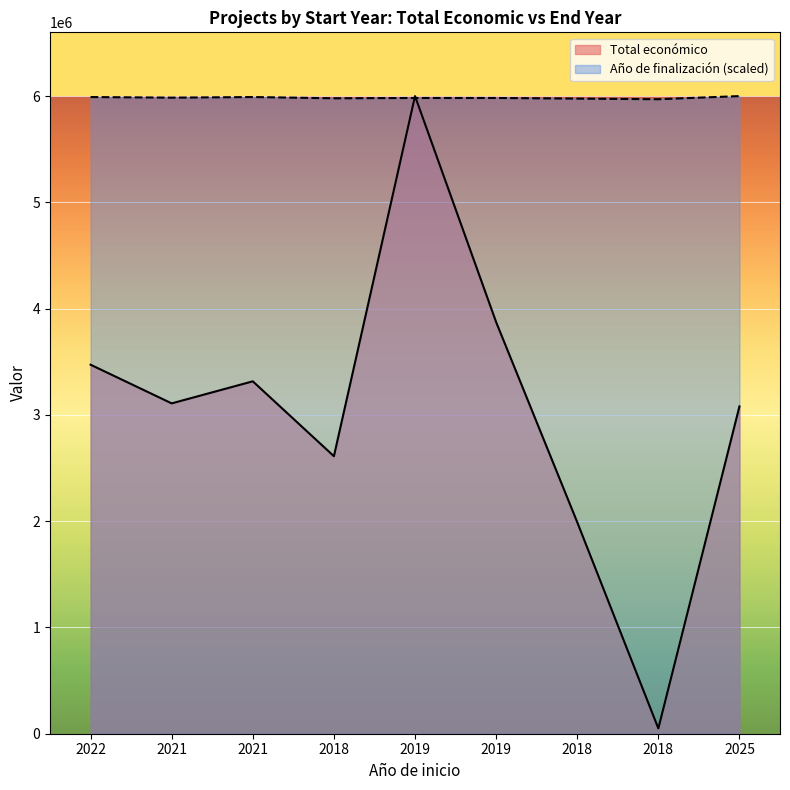

Which series has the largest total across all categories?

Año de finalización (scaled)